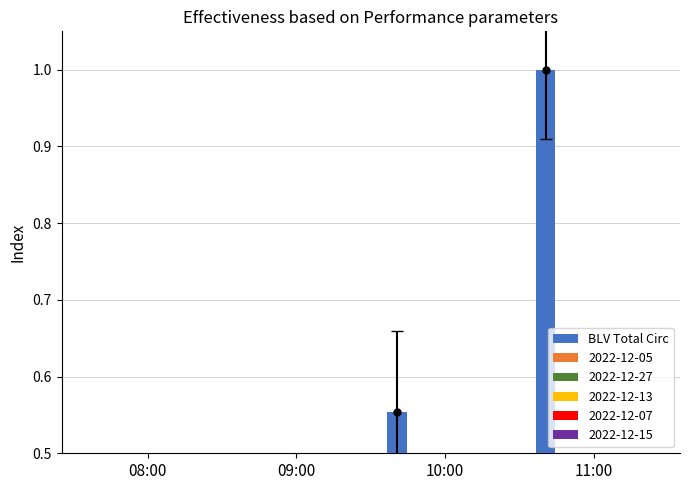

Between 08:00 and 10:00, which is larger?

10:00